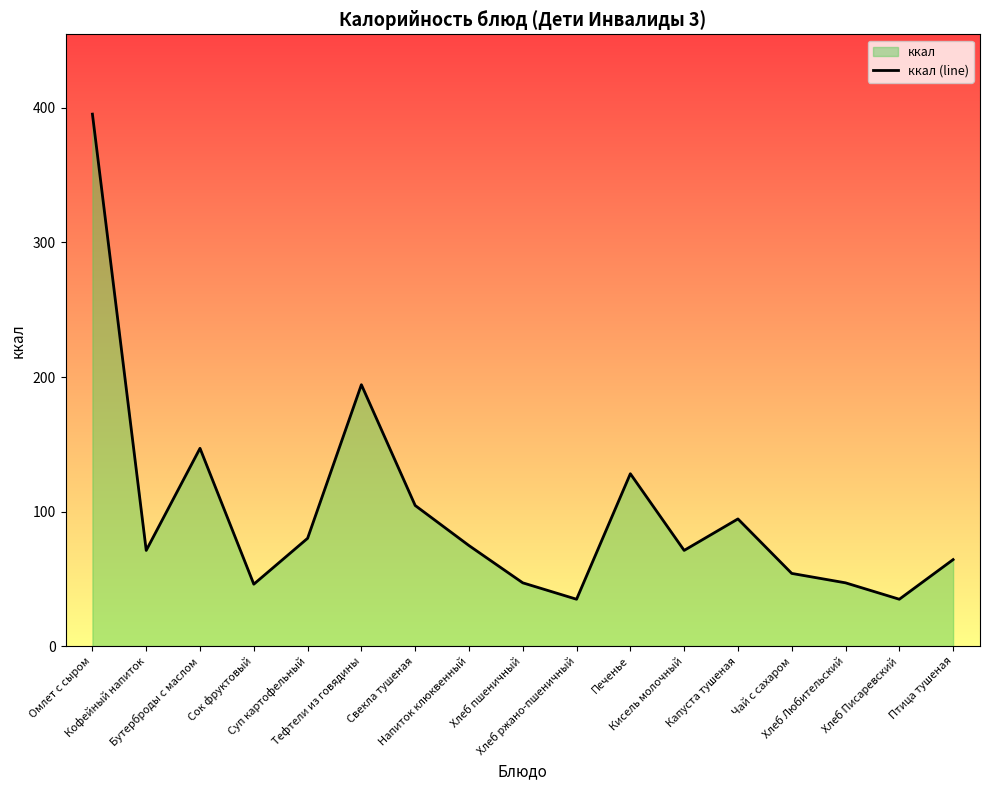

What is the maximum value shown in the chart?

395.4